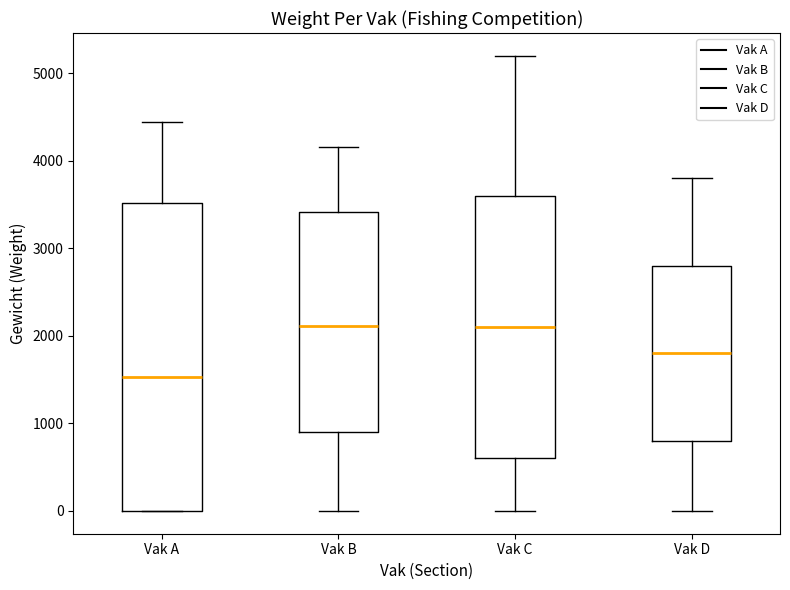

Which box is the tallest, from its lower edge to its upper edge?

Vak A